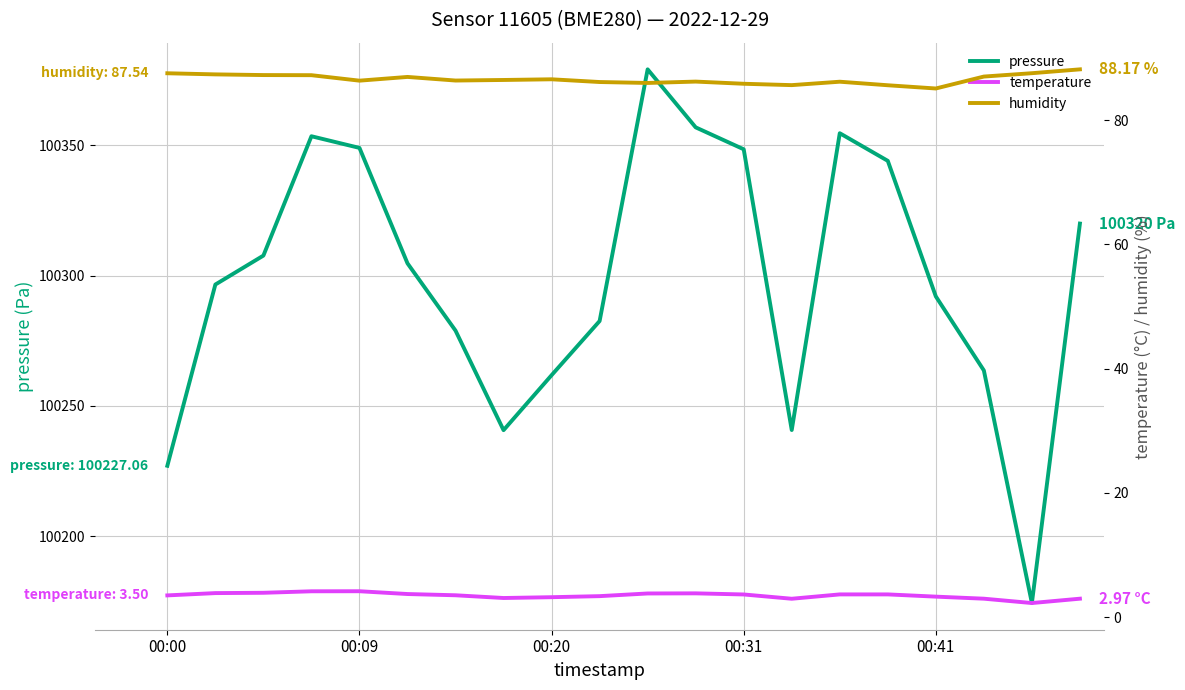

Where is the first local maximum for humidity?

5